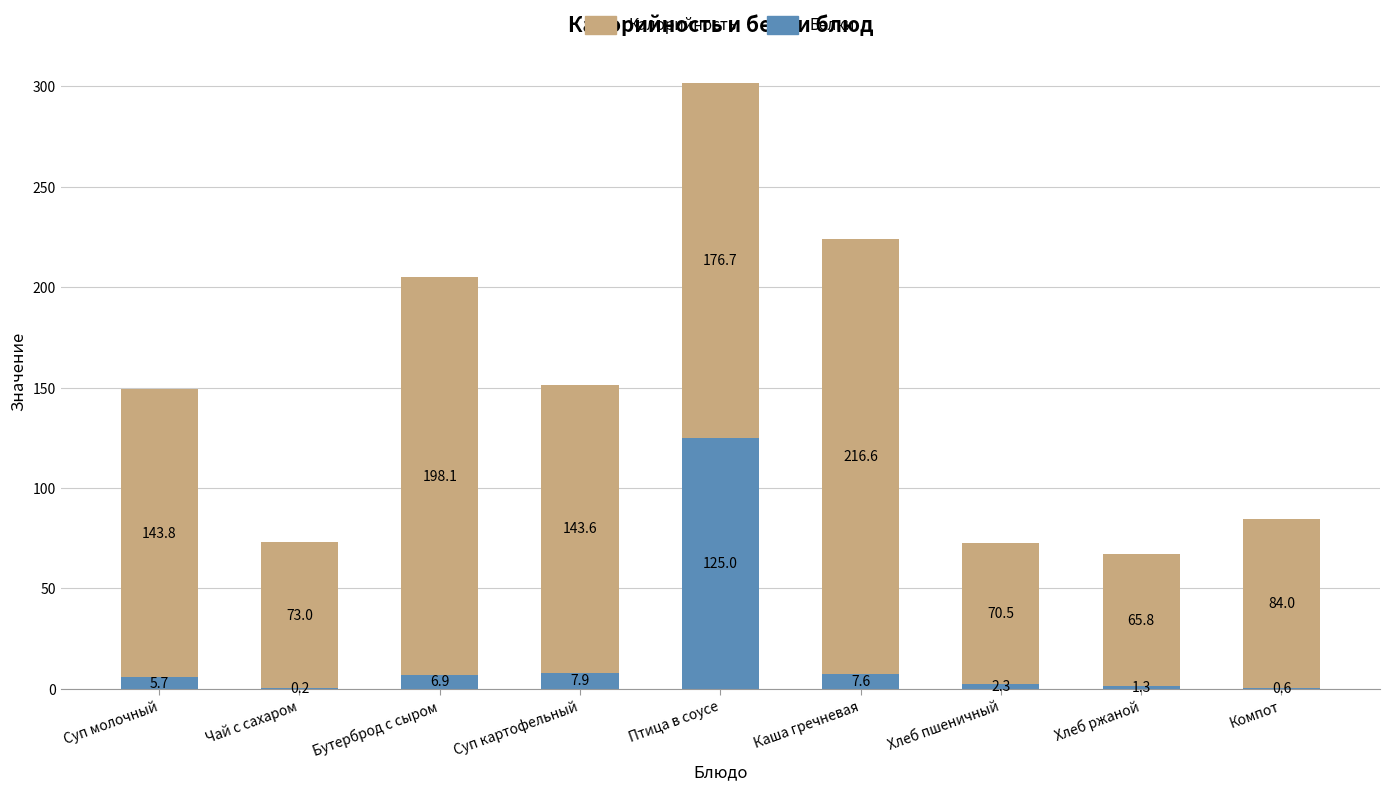

At which label does Белки reach its peak?

Птица в соусе